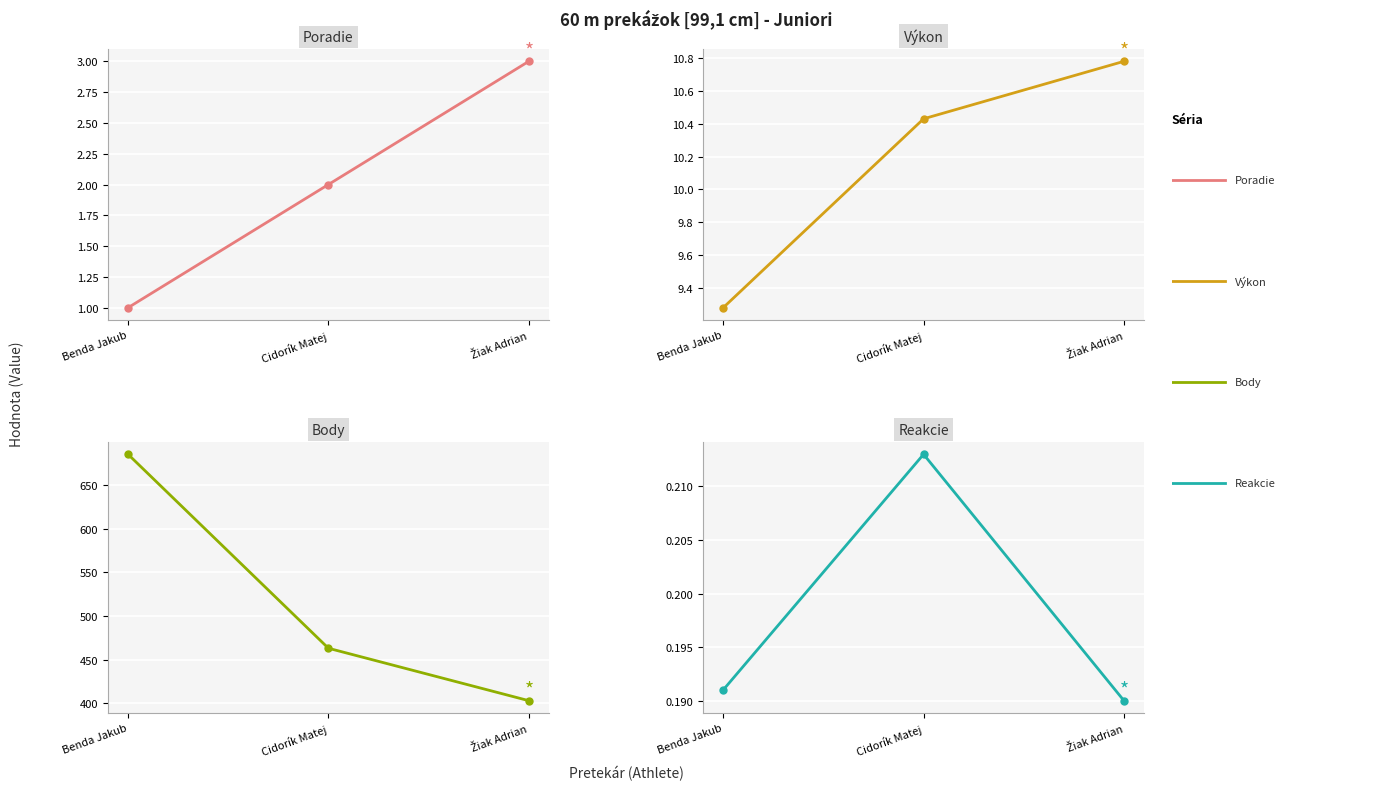

Reading left to right, list all the values displayed in this chart.

Poradie: 1.0	2.0	3.0
Výkon: 9.3	10.4	10.8
Body: 685.0	463.0	403.0
Reakcie: 0.2	0.2	0.2